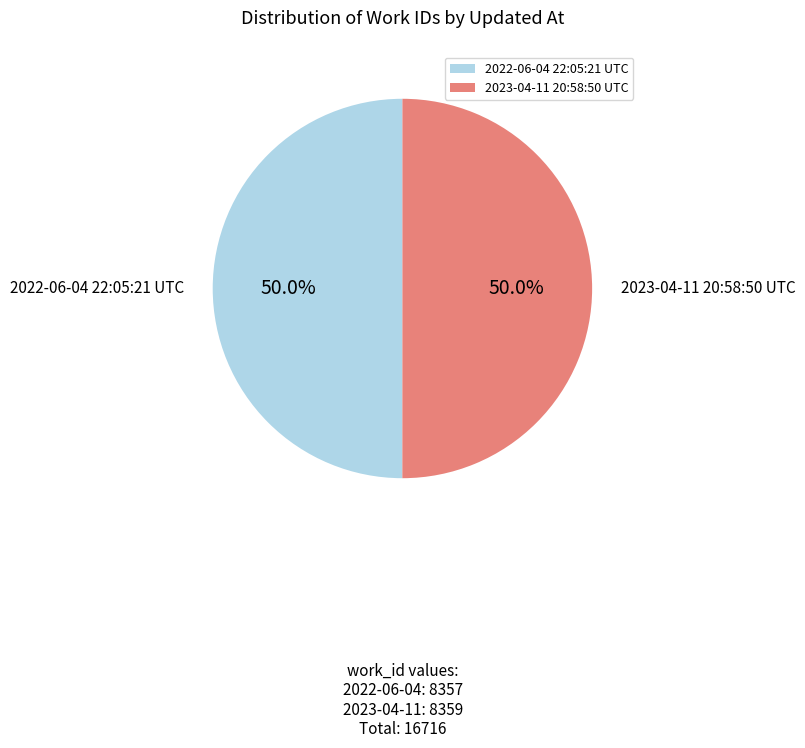

Combined, what portion of the pie is 2022-06-04 22:05:21 UTC and 2023-04-11 20:58:50 UTC?

100.0%